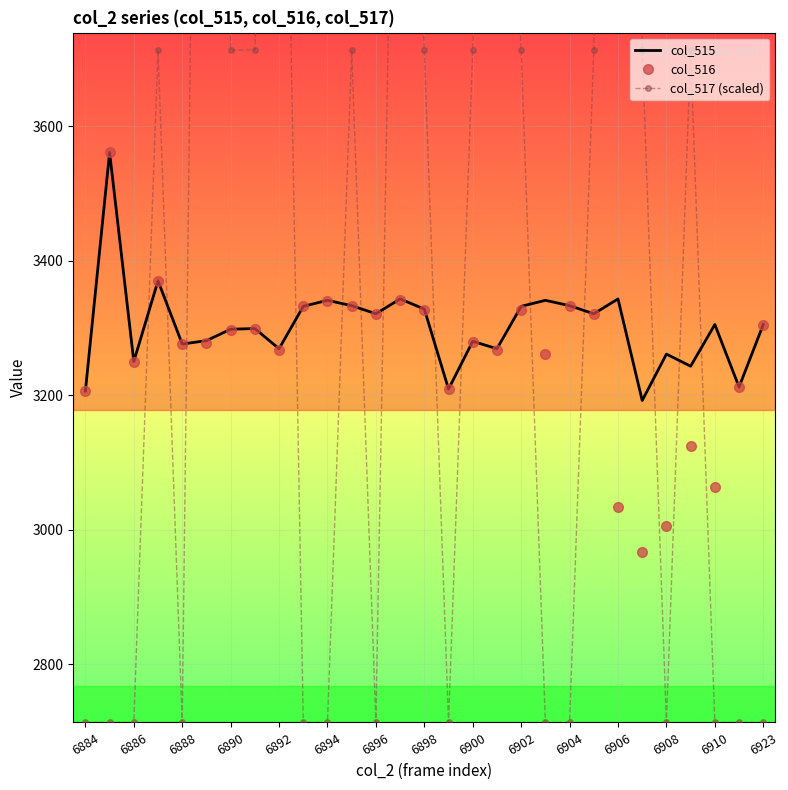

How many lines are shown in the chart?

3